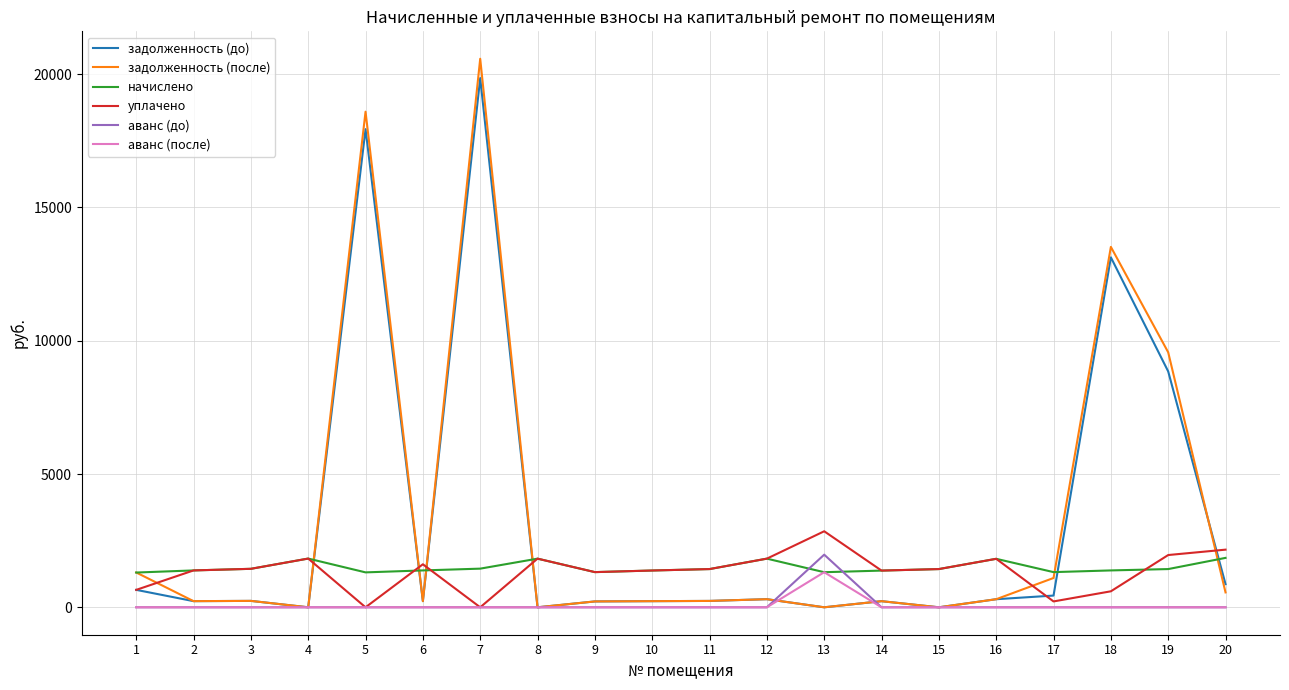

The value of аванс (после) at 8 is 0.0. True or false?

True